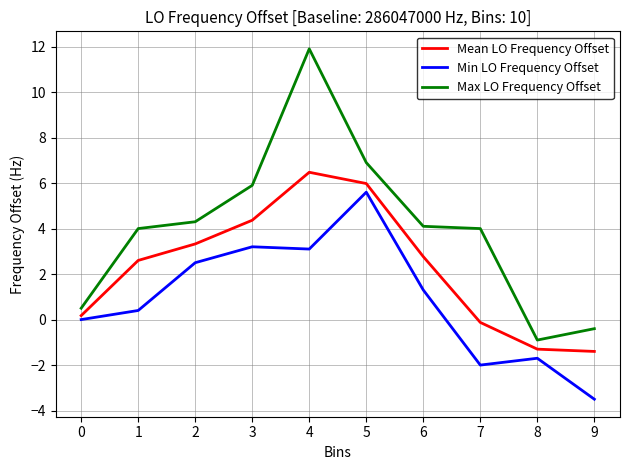

Rank the series at 7 from lowest to highest value.

Min LO Frequency Offset, Mean LO Frequency Offset, Max LO Frequency Offset